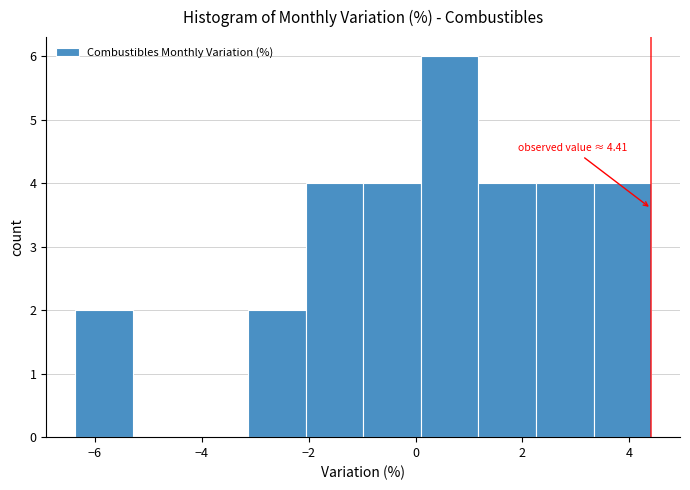

Which range on the x-axis has the tallest bar?

0.0 to 1.2